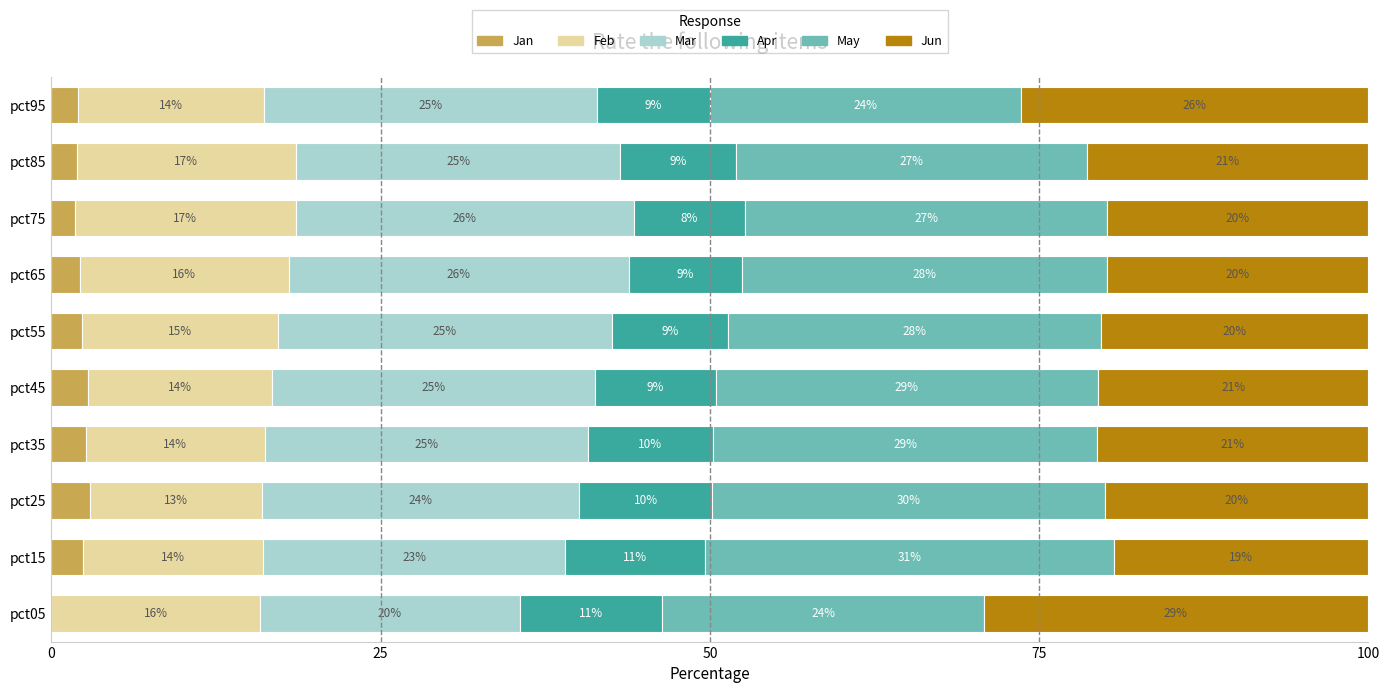

Reading left to right, transcribe all the data shown in this chart.

Jan: 0.0	2.4	3.0	2.6	2.8	2.3	2.2	1.8	1.9	2.1
Feb: 15.8	13.7	13.1	13.6	14.0	14.9	15.8	16.8	16.7	14.1
Mar: 19.7	22.9	24.0	24.5	24.5	25.3	25.8	25.7	24.6	25.3
Apr: 10.8	10.6	10.1	9.5	9.2	8.8	8.6	8.5	8.8	8.6
May: 24.4	31.0	29.8	29.2	29.0	28.3	27.7	27.5	26.6	23.6
Jun: 29.2	19.3	20.0	20.6	20.5	20.3	19.9	19.9	21.4	26.4